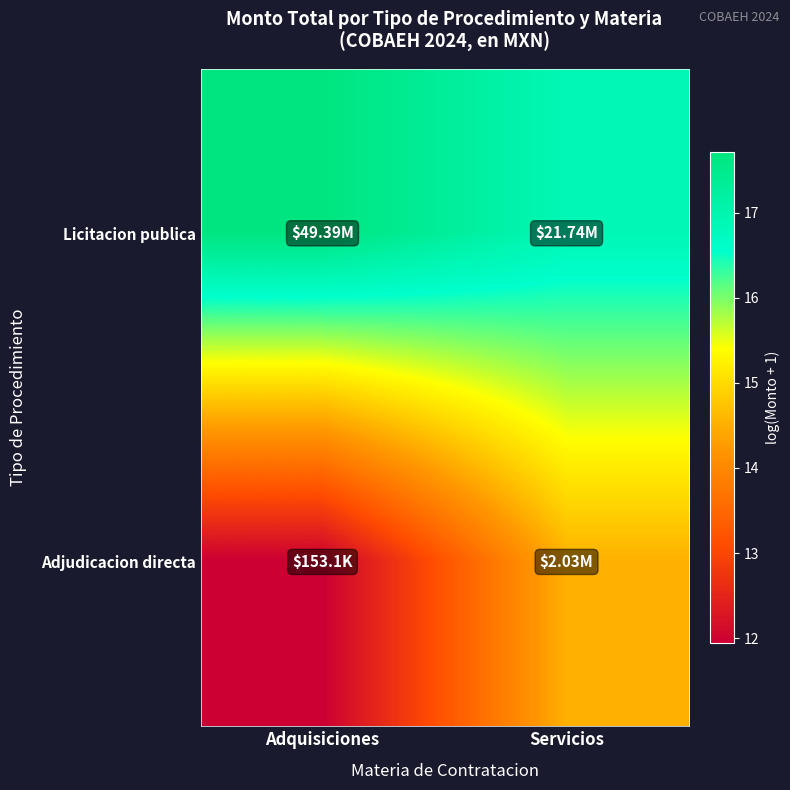

Between Adquisiciones and Servicios, which series saw the biggest shift?

Adjudicacion directa